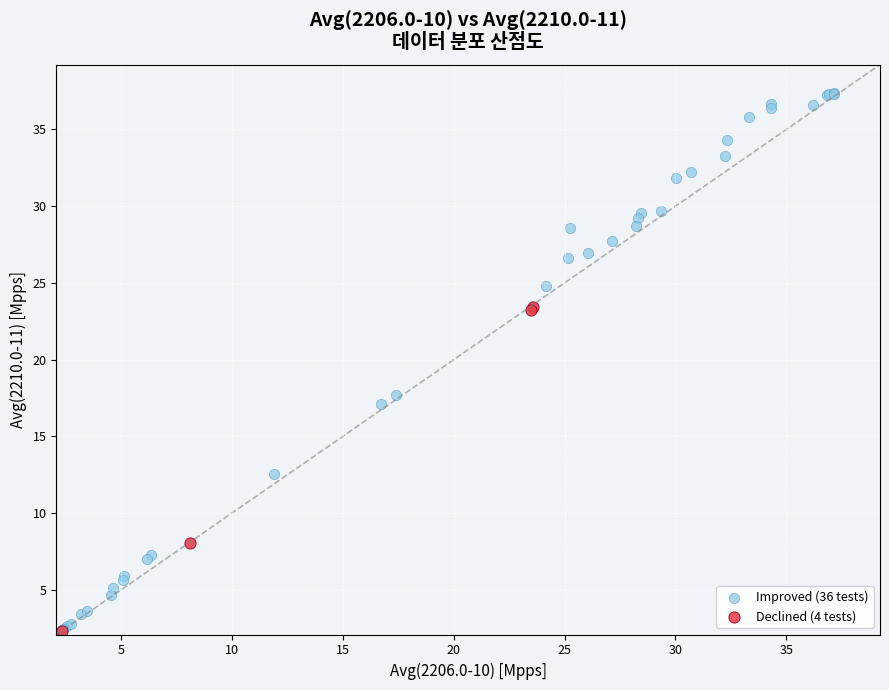

Which series reaches the maximum Y coordinate?

Improved (36 tests)